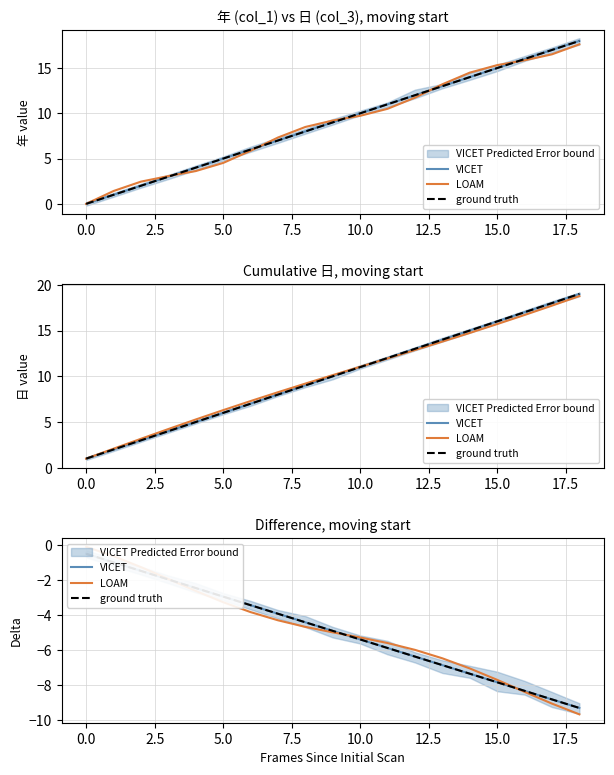

What is the label of the 6th point from the right?

13